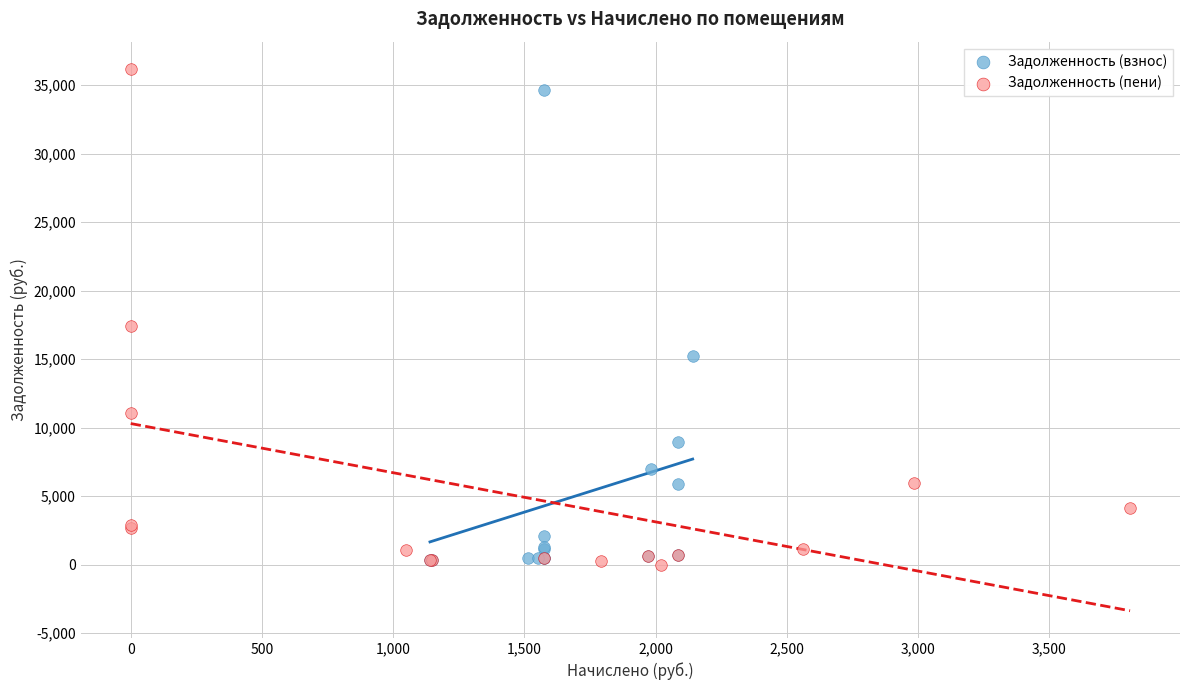

What are all the series names shown in the legend?

Задолженность (взнос), Задолженность (пени)